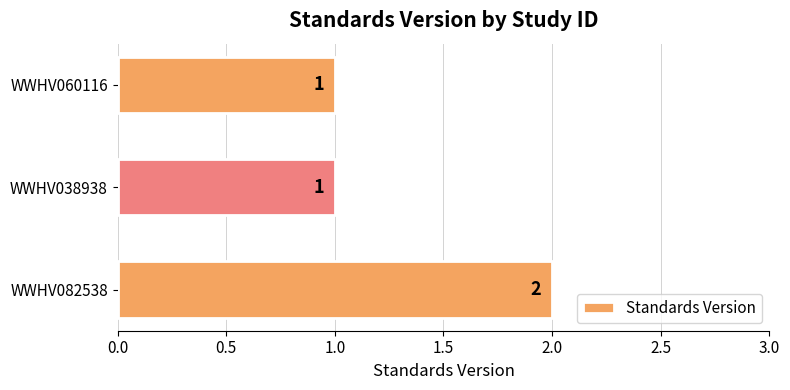

The chart shows a value of 3 at WWHV082538. True or false?

False